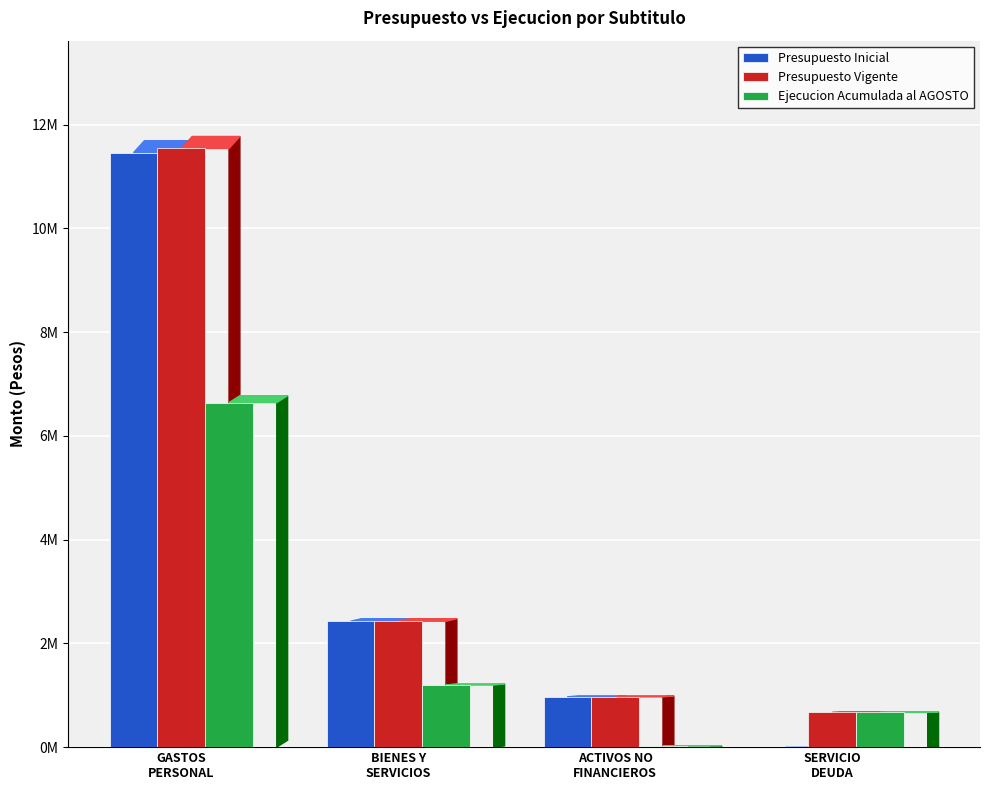

Is it true that Presupuesto Vigente equals 668379 at SERVICIO
DEUDA?

True